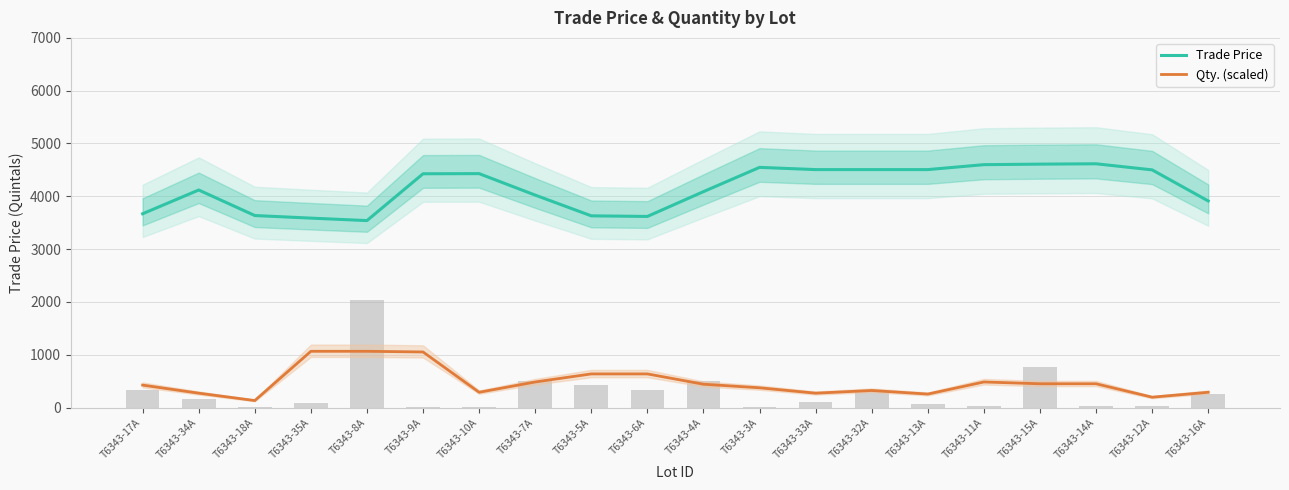

What is the total value across all series at T6343-5A?

4265.9